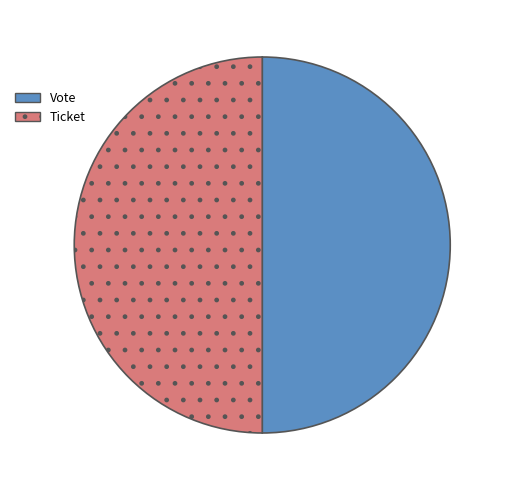

Combined, do Ticket and Vote account for over 50%?

Yes